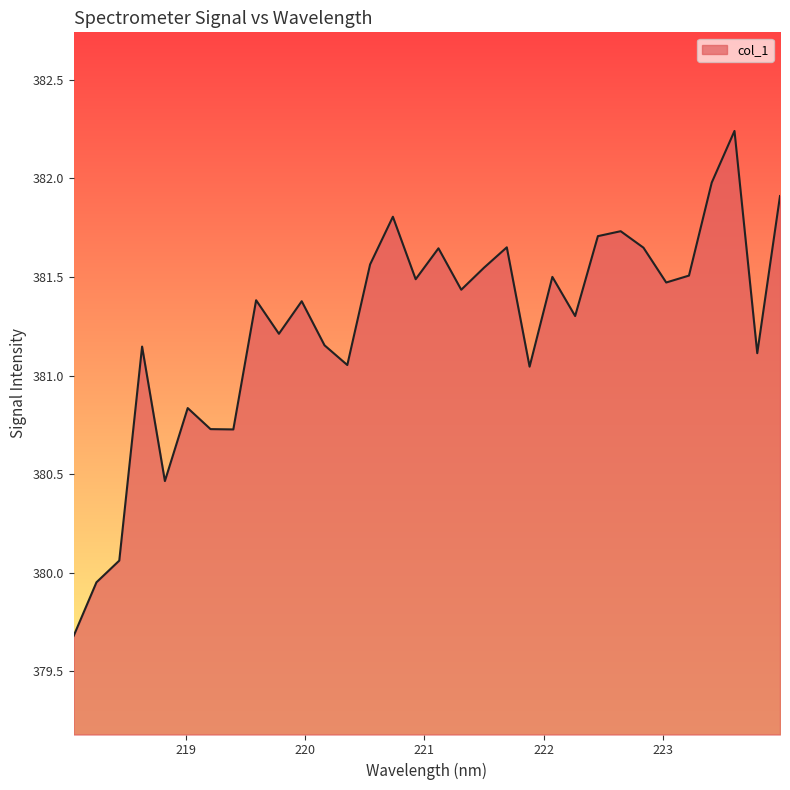

What is the difference between the maximum and minimum values?

2.6